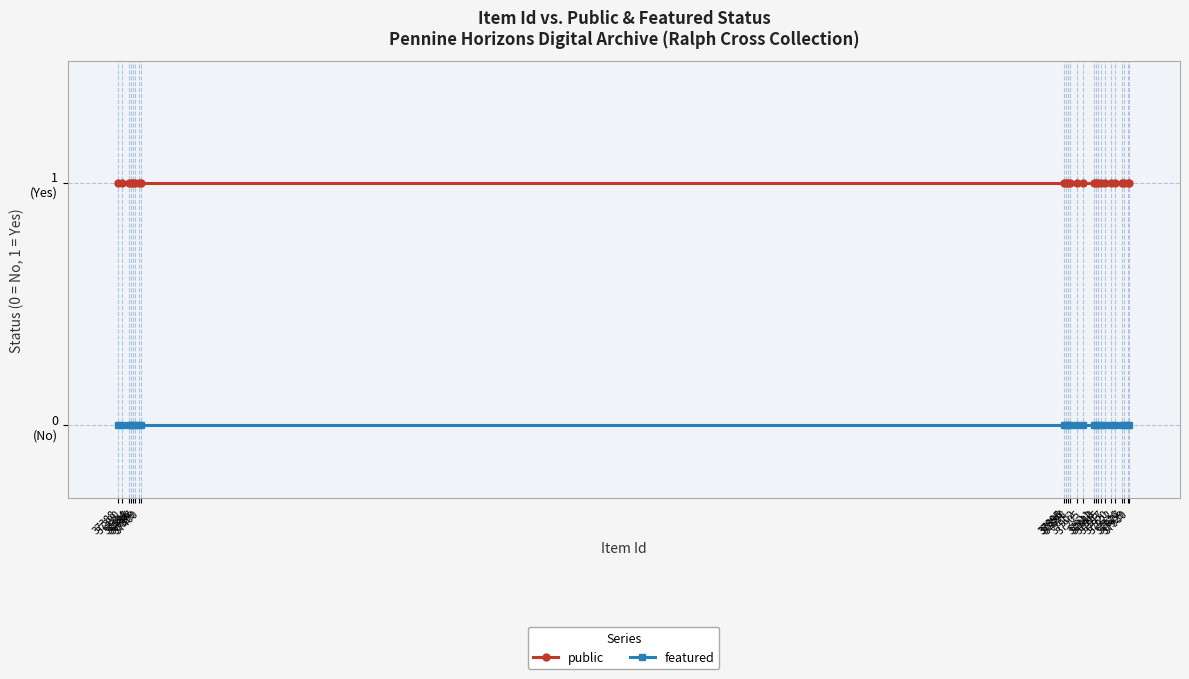

True or false: featured and public intersect in this chart.

False